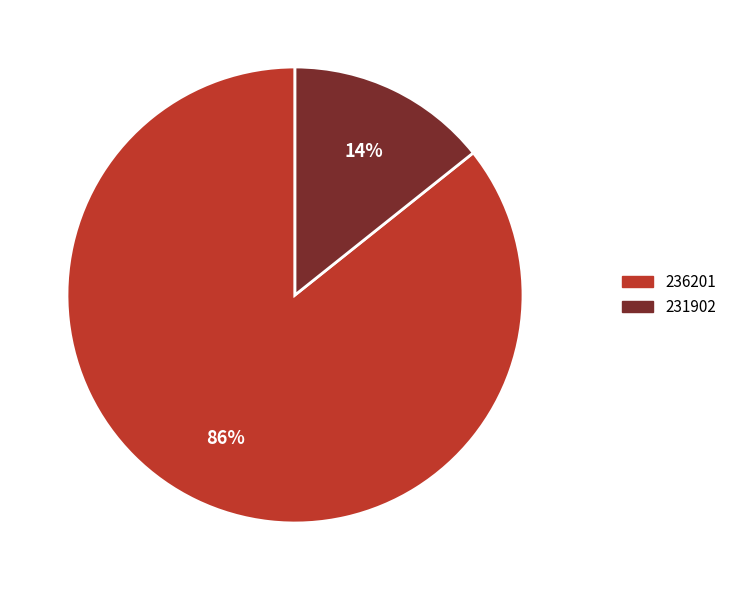

To the nearest percent, what is the combined percentage of 236201 and 231902?

100%